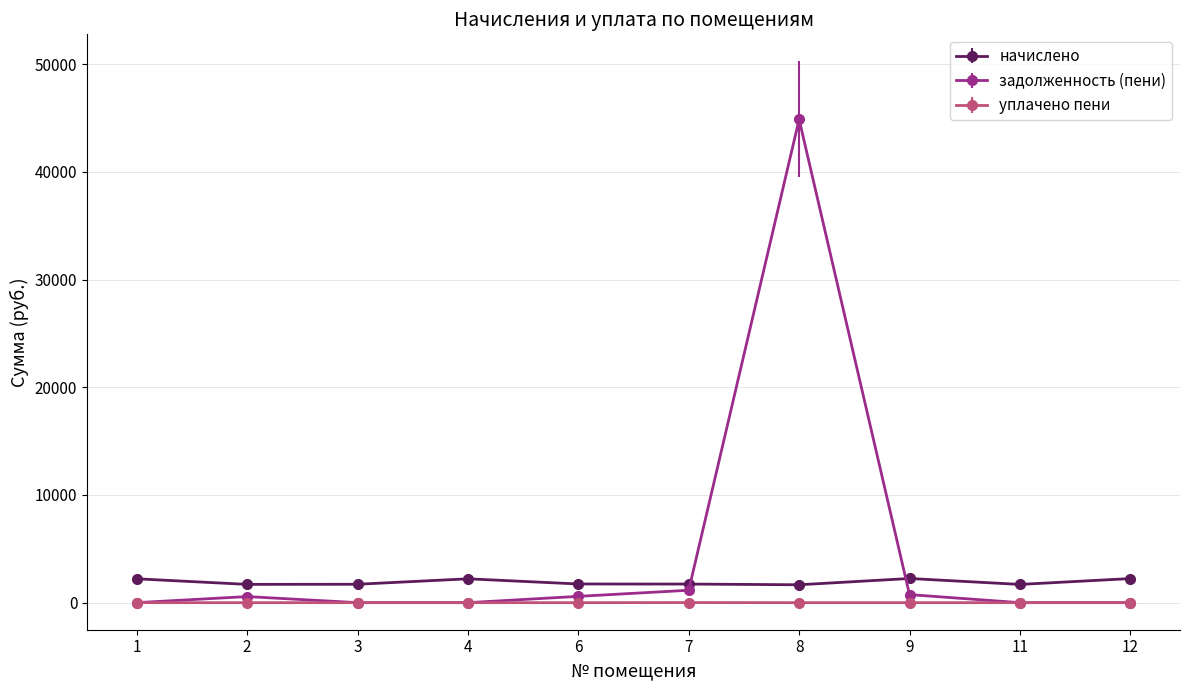

Rank the series by their maximum value, from highest to lowest.

задолженность (пени), начислено, уплачено пени